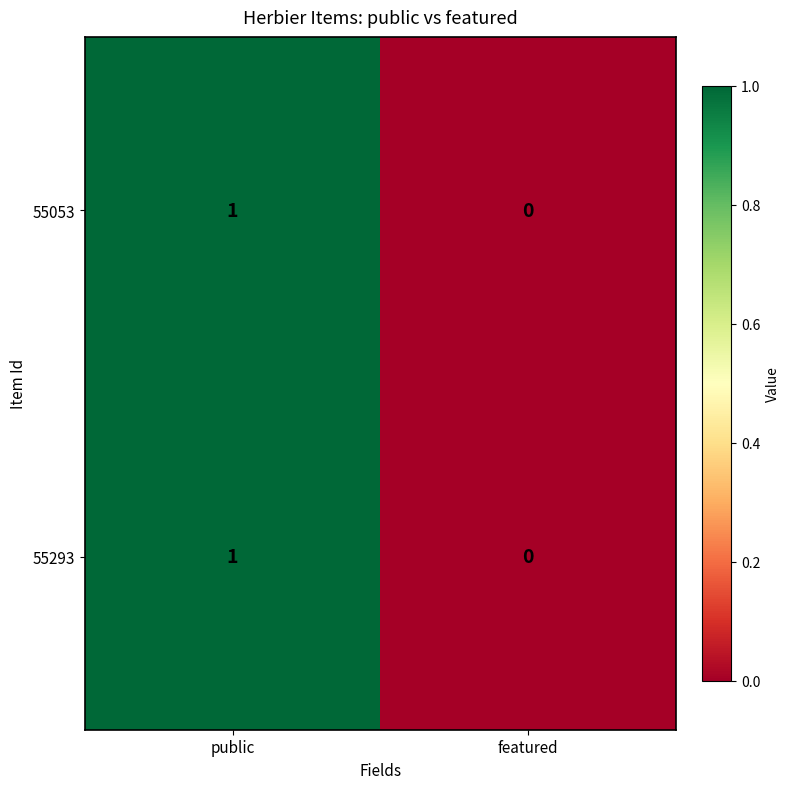

Reading right to left, transcribe all the data shown in this chart.

55053: featured=0	public=1
55293: featured=0	public=1